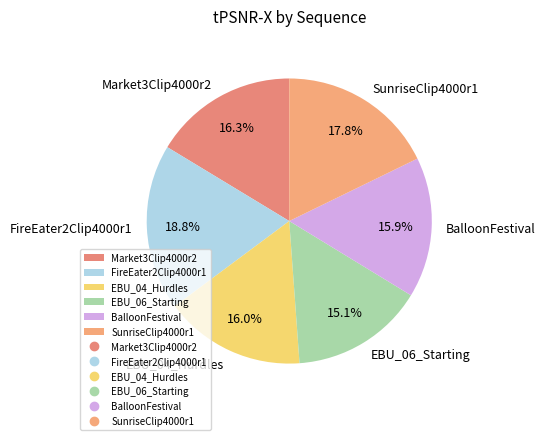

Is it true that EBU_06_Starting is 15% of the pie?

True